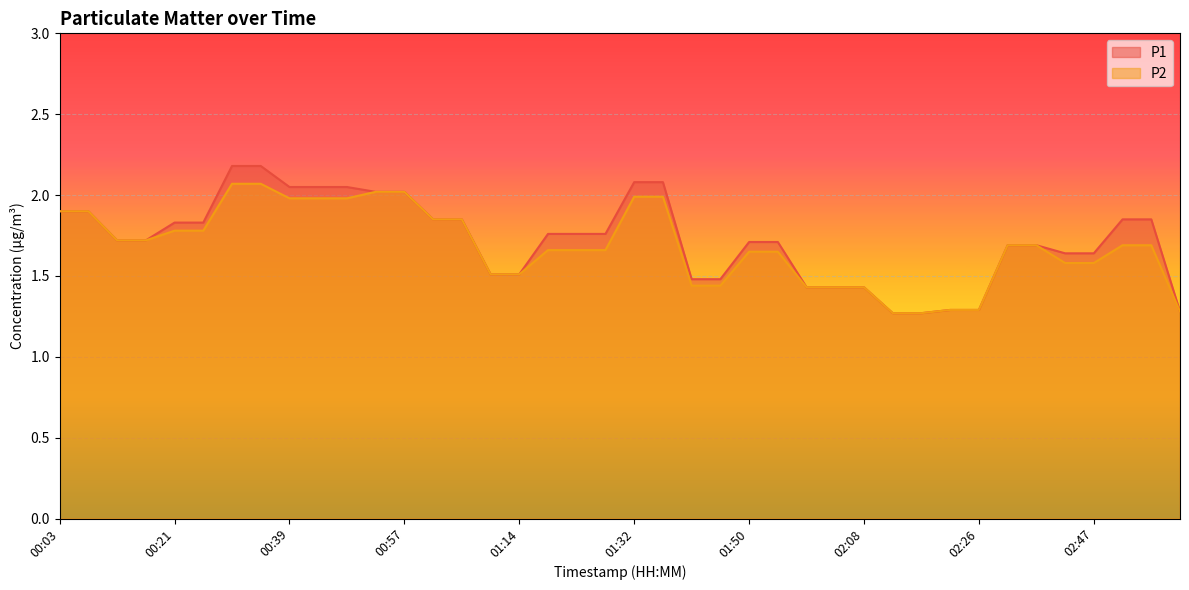

What is the sum of all P1 values?

69.0